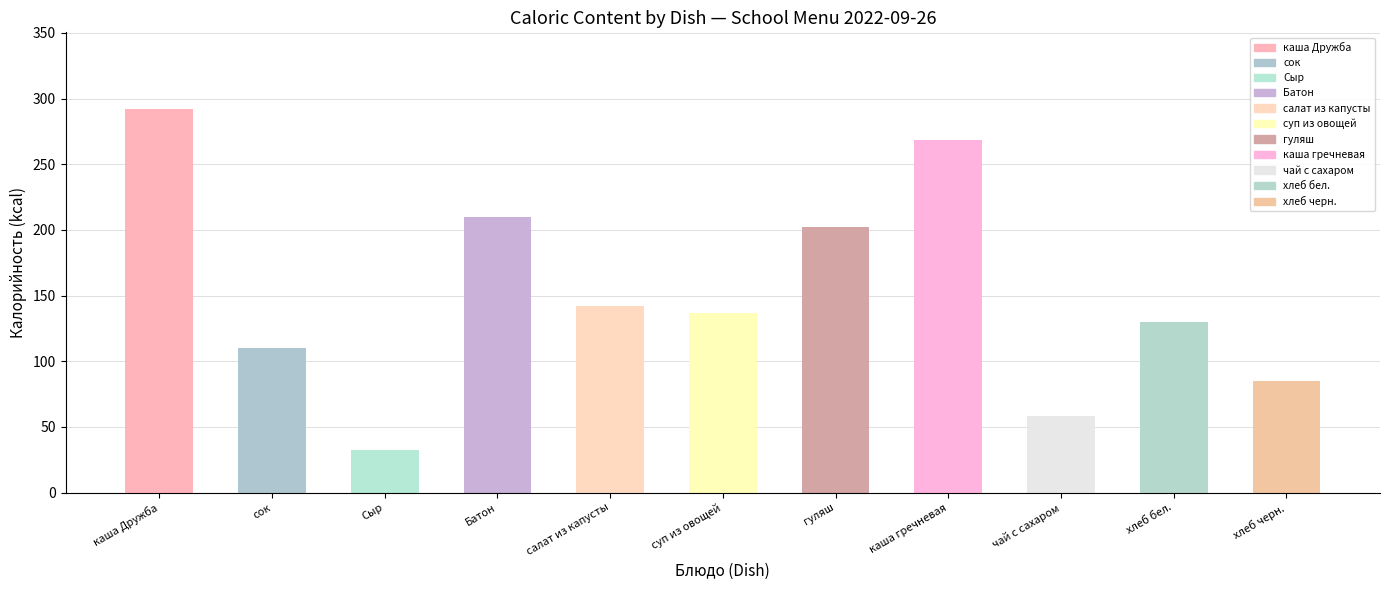

What is the minimum value for Калорийность?

32.2